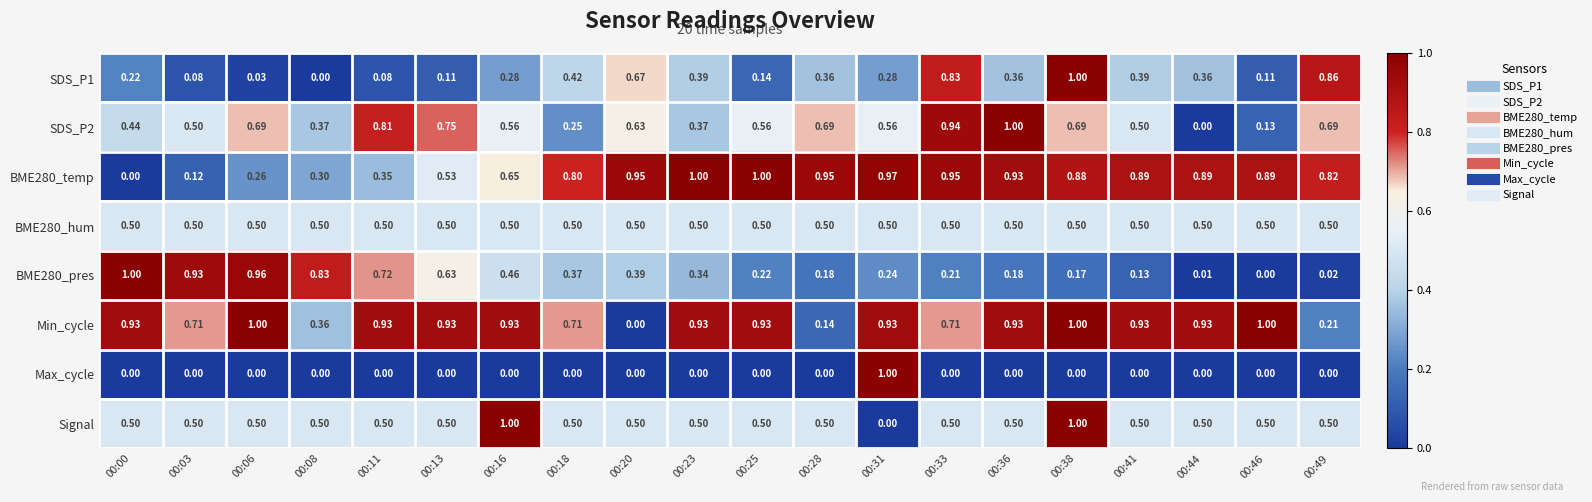

Is the value of Min_cycle at 00:49 greater than the value of BME280_hum at 00:06?

No